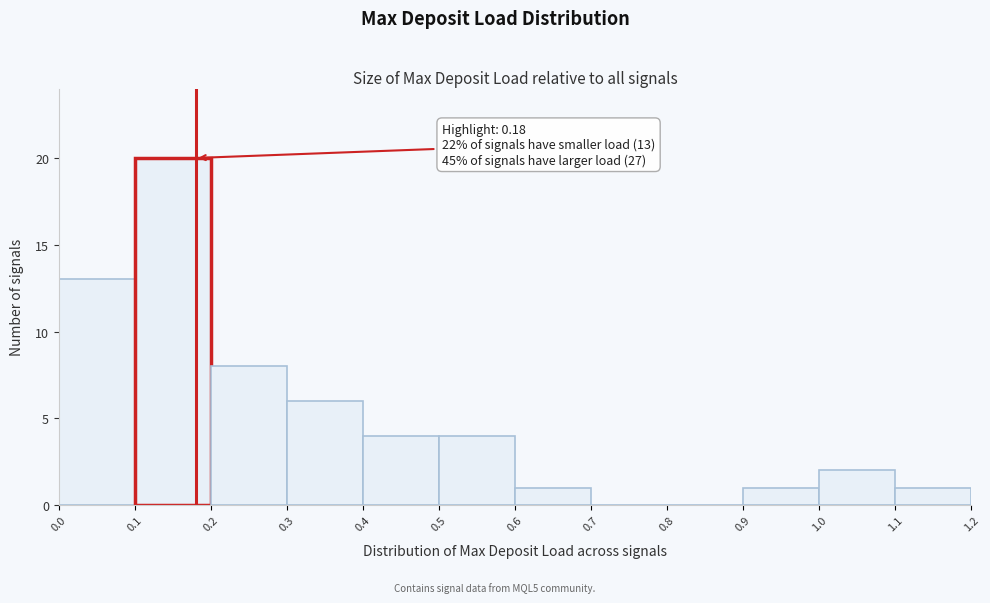

Over which range of the x-axis is the bar tallest?

0.1 to 0.2